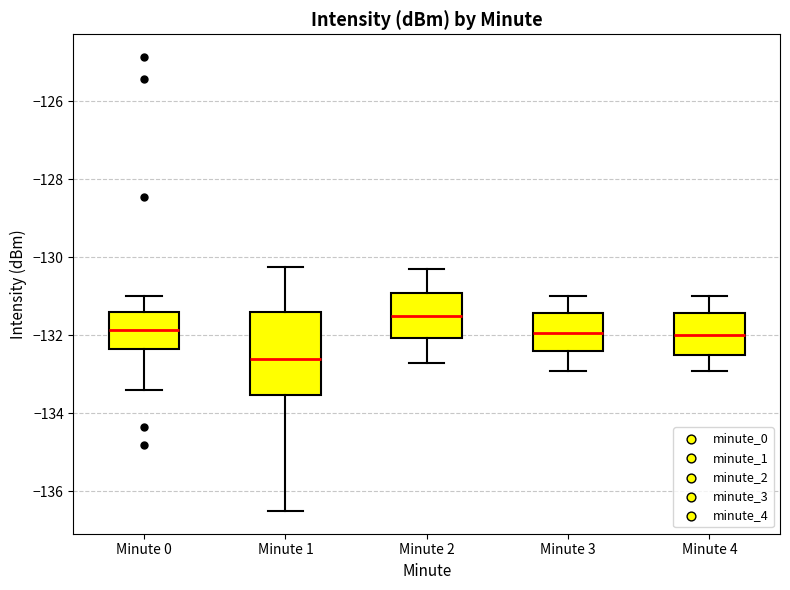

Which box is the tallest, from its lower edge to its upper edge?

Minute 1